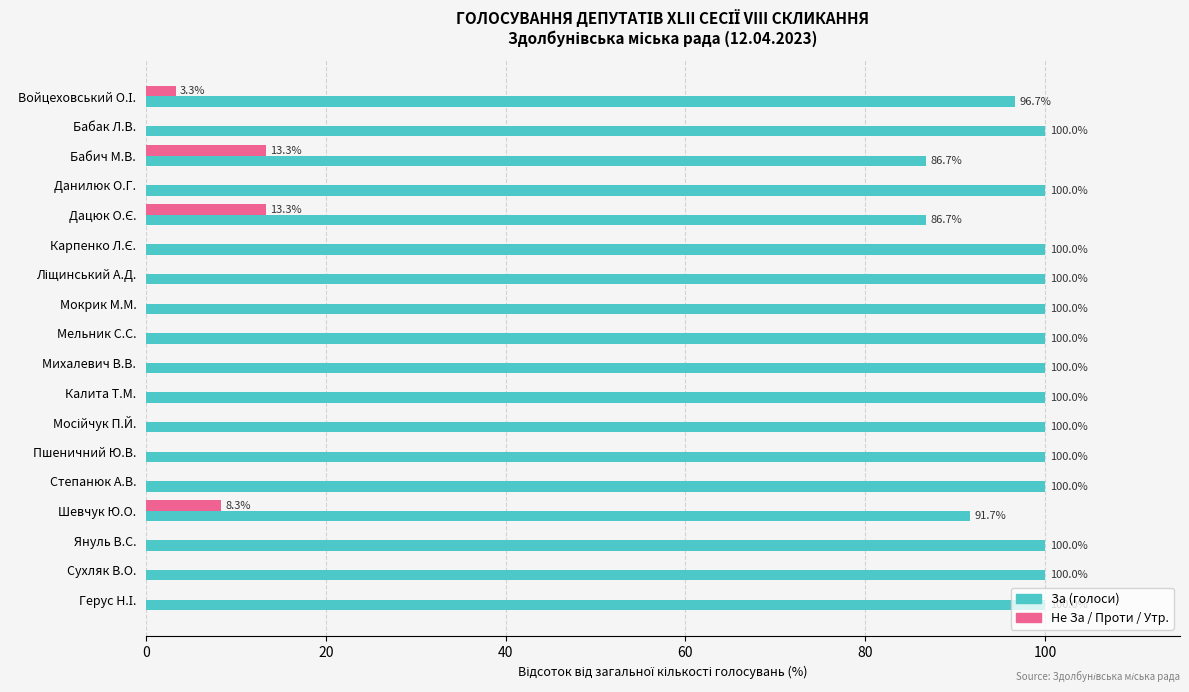

Where is Не За / Проти / Утр. nearest to the value 6?

Шевчук Ю.О.